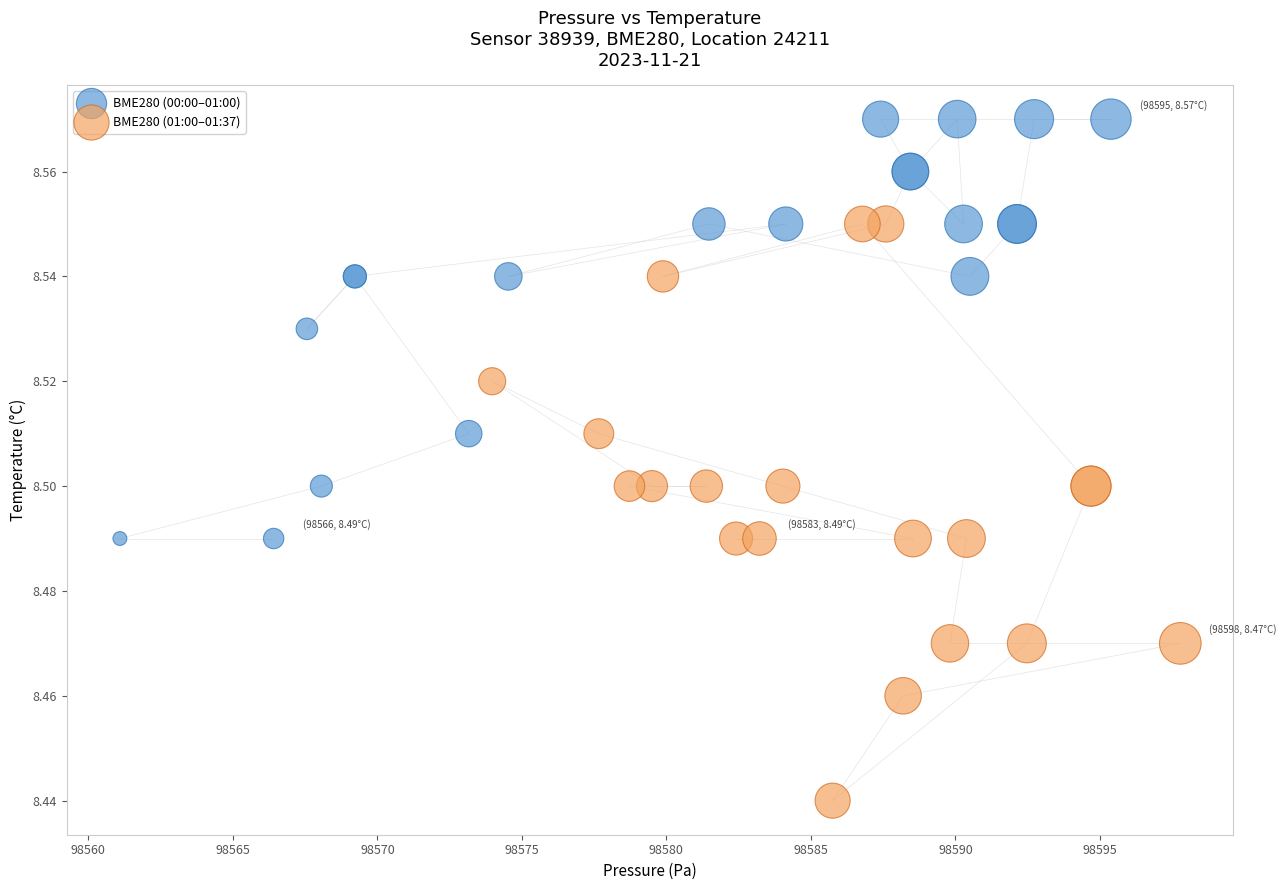

Which series has the widest spread of Y values?

BME280 (01:00–01:37)